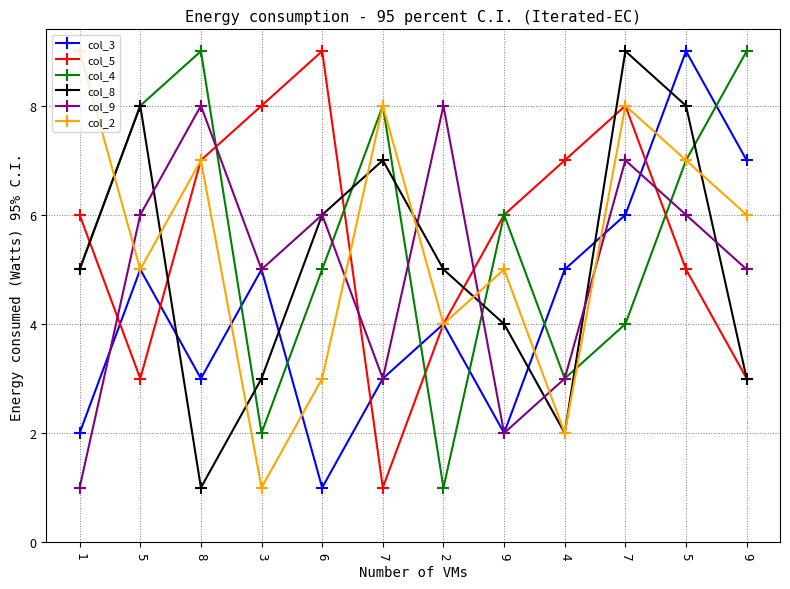

What is the approximate value of col_8 at 7?

7